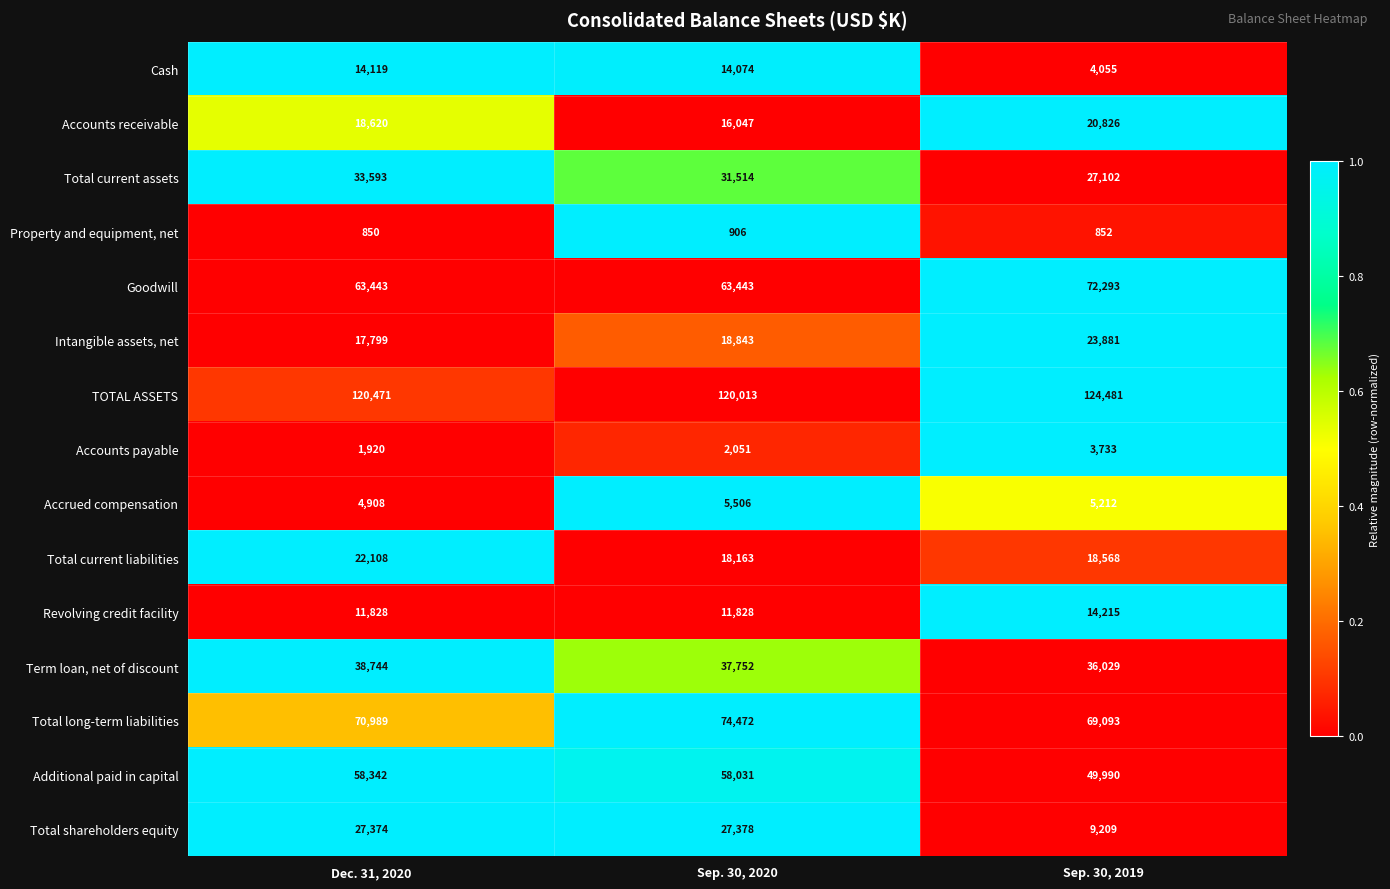

True or false: TOTAL ASSETS has a value of 120013 at Sep. 30, 2020.

True